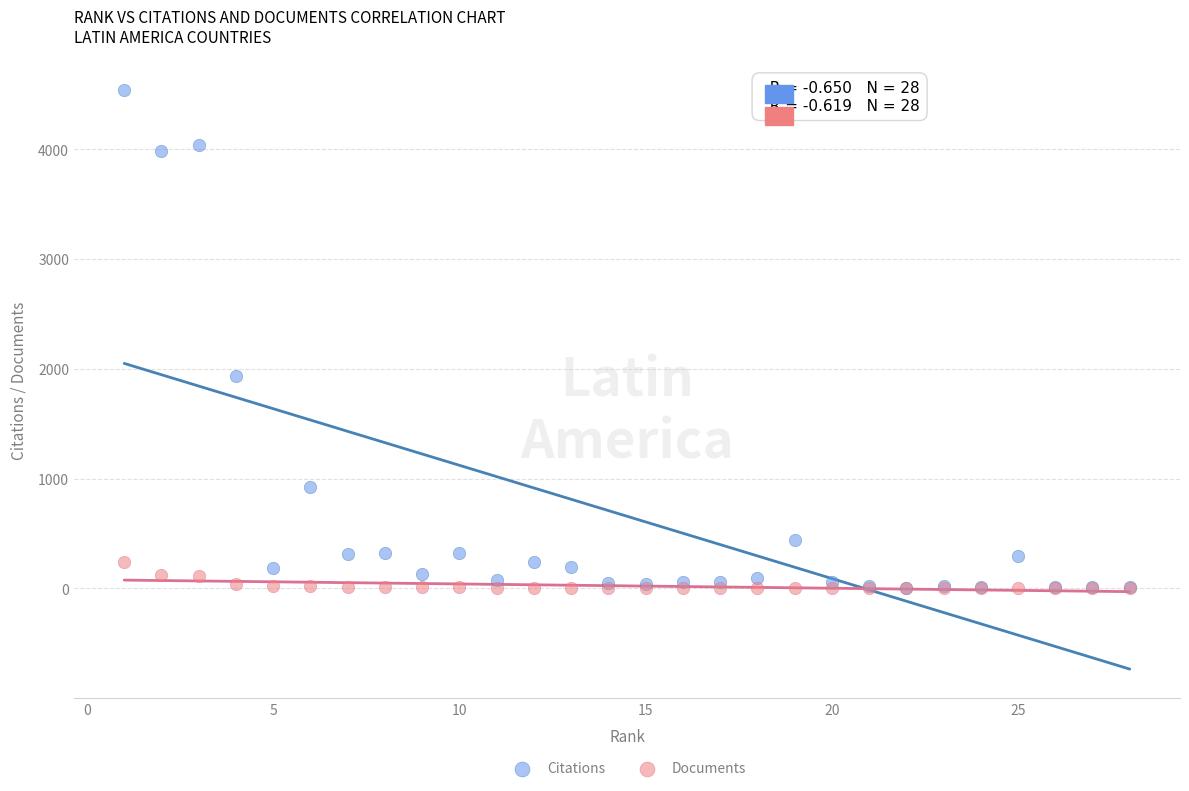

Across all series, what Y value is closest to 2269?

1939